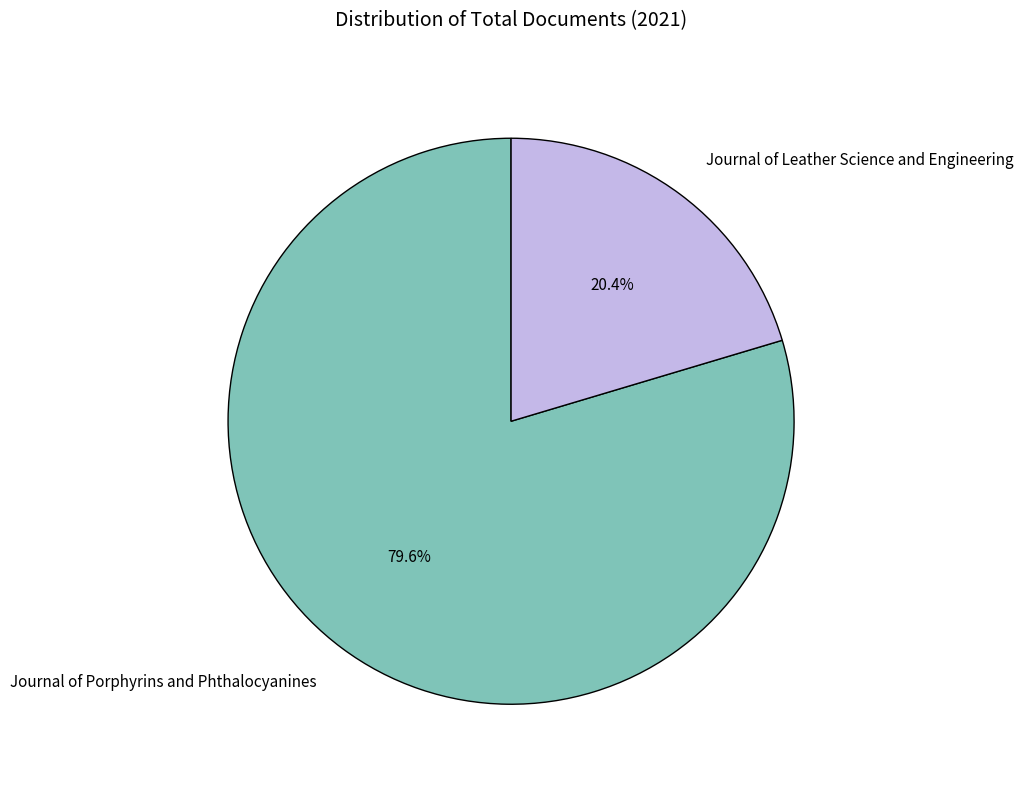

What is the total percentage of Journal of Leather Science and Engineering and Journal of Porphyrins and Phthalocyanines?

100.0%